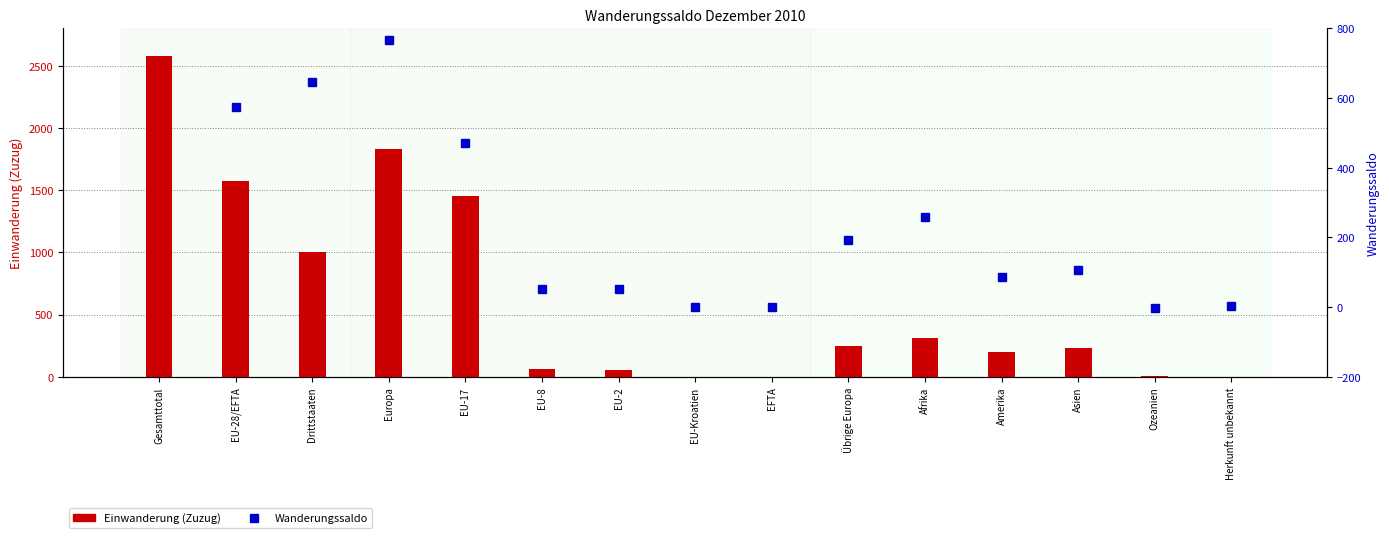

What is the label of the 13th bar from the right?

Drittstaaten